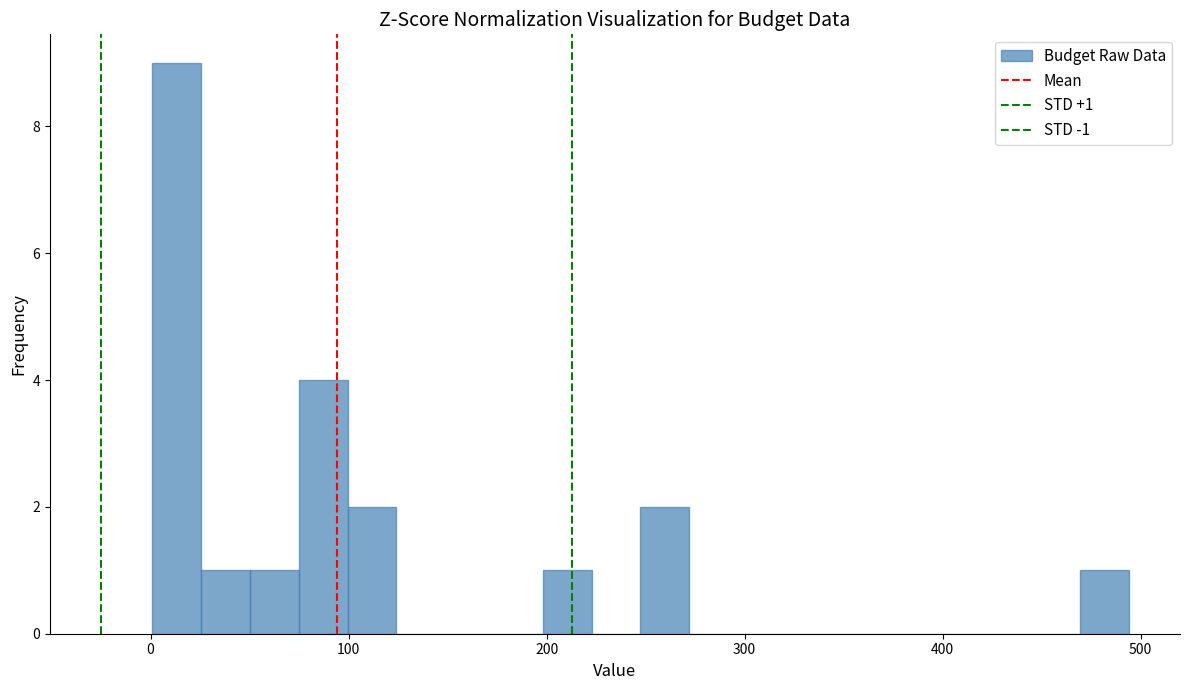

Around what value on the x-axis is the tallest bar? Give the approximate position of its centre, as read against the axis.

10